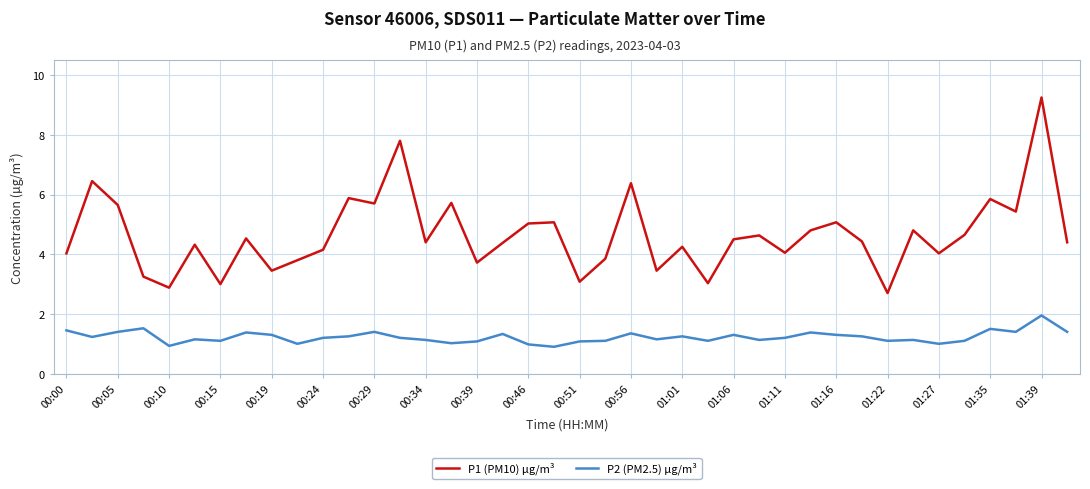

How many interior local peaks does the P1 (PM10) µg/m³ series have?

14